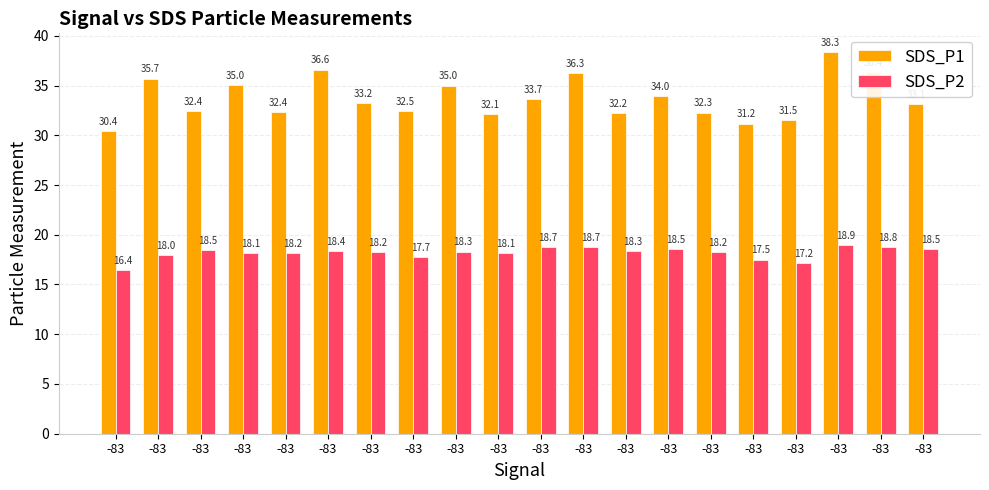

Is the value of SDS_P2 at -83 greater than the value of SDS_P1 at -83?

No